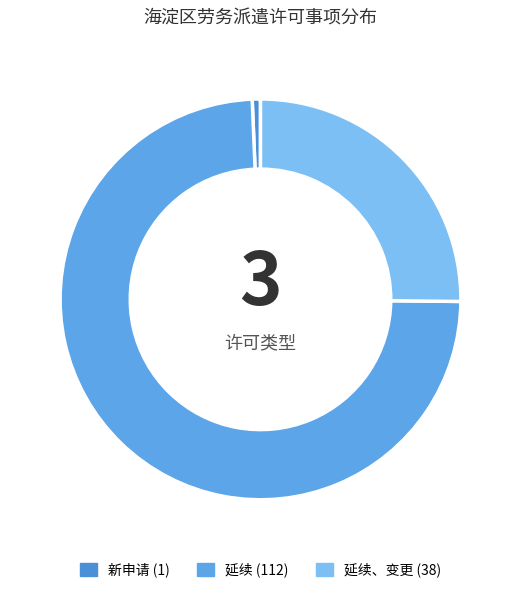

Which slice is the smallest?

新申请